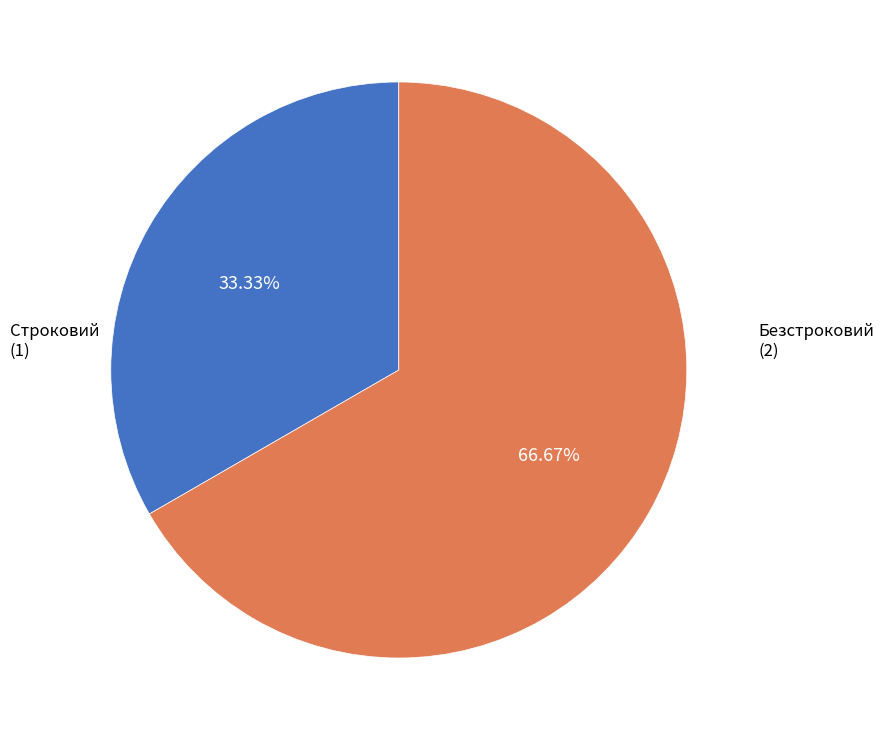

Count the number of slices in the pie.

2